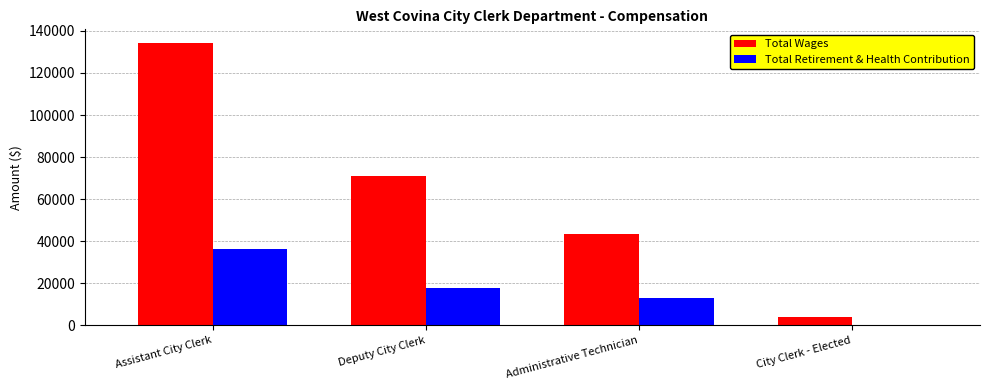

Does the chart contain stacked bars?

No